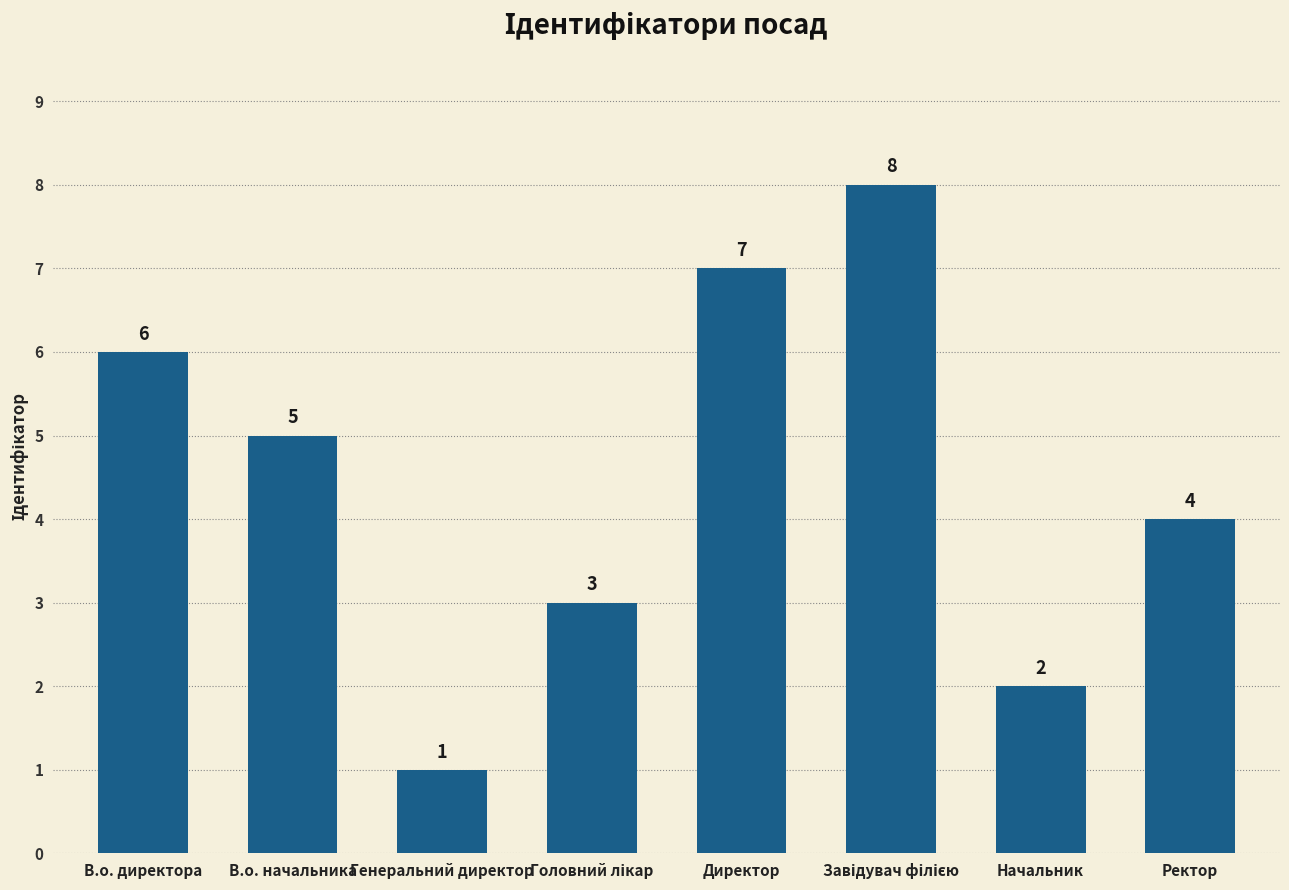

Reading left to right, transcribe all the data shown in this chart.

6	5	1	3	7	8	2	4